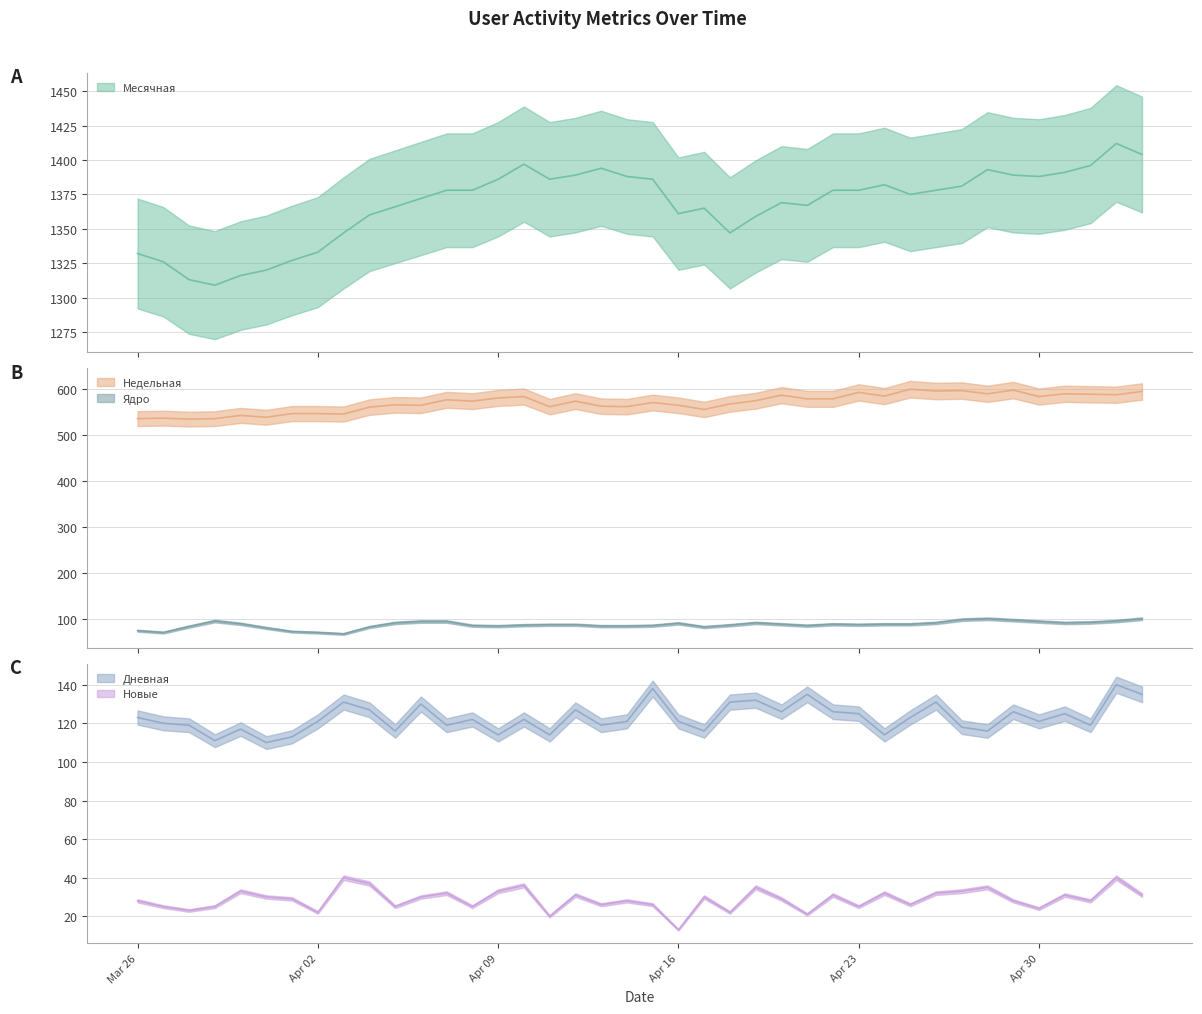

The value of Ядро at 2024-04-06 is 95. True or false?

True